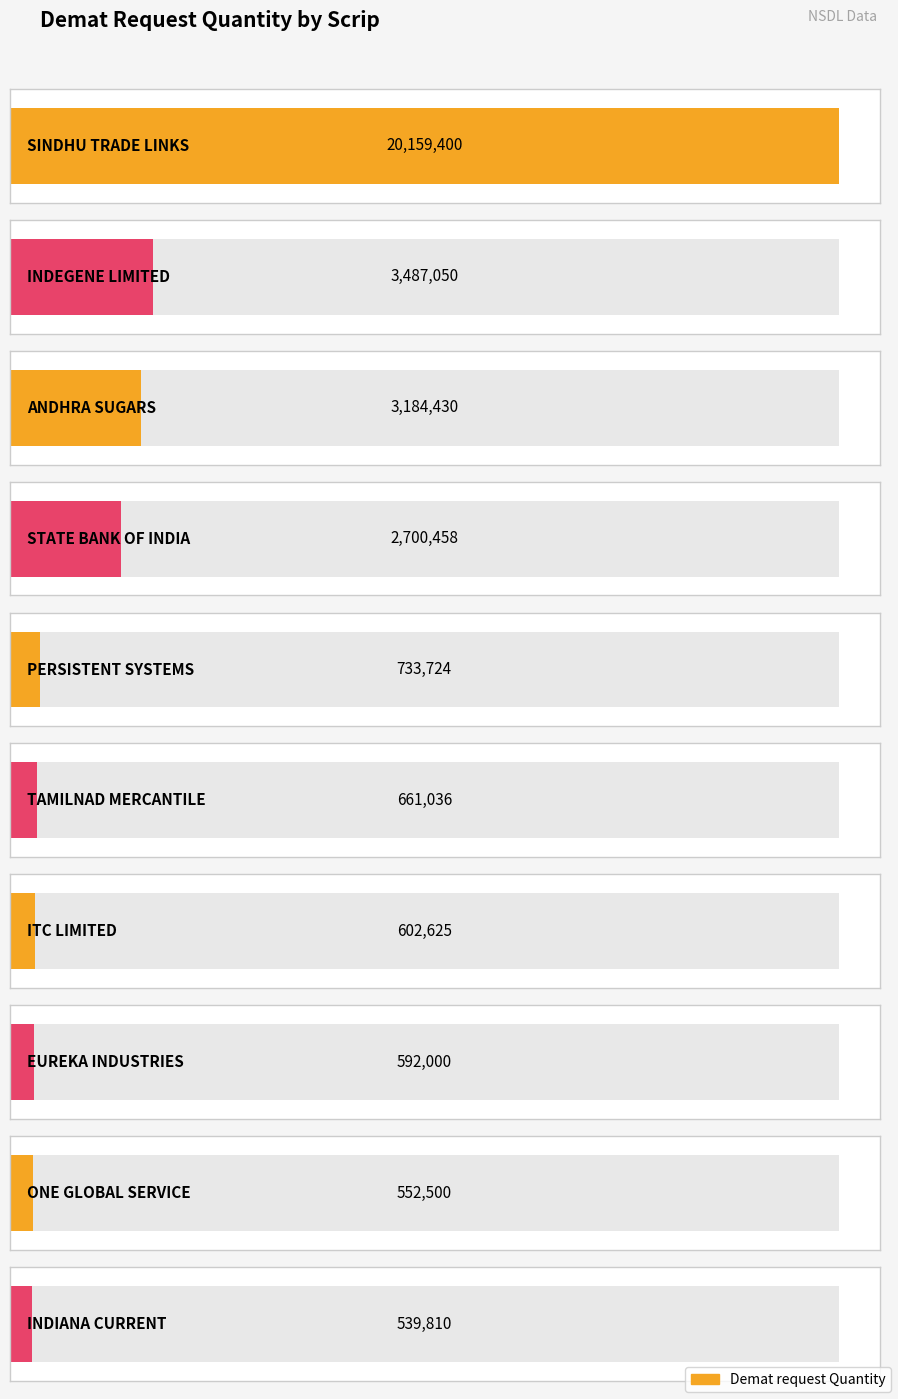

Which has a higher value, STATE BANK OF INDIA or ITC LIMITED?

STATE BANK OF INDIA